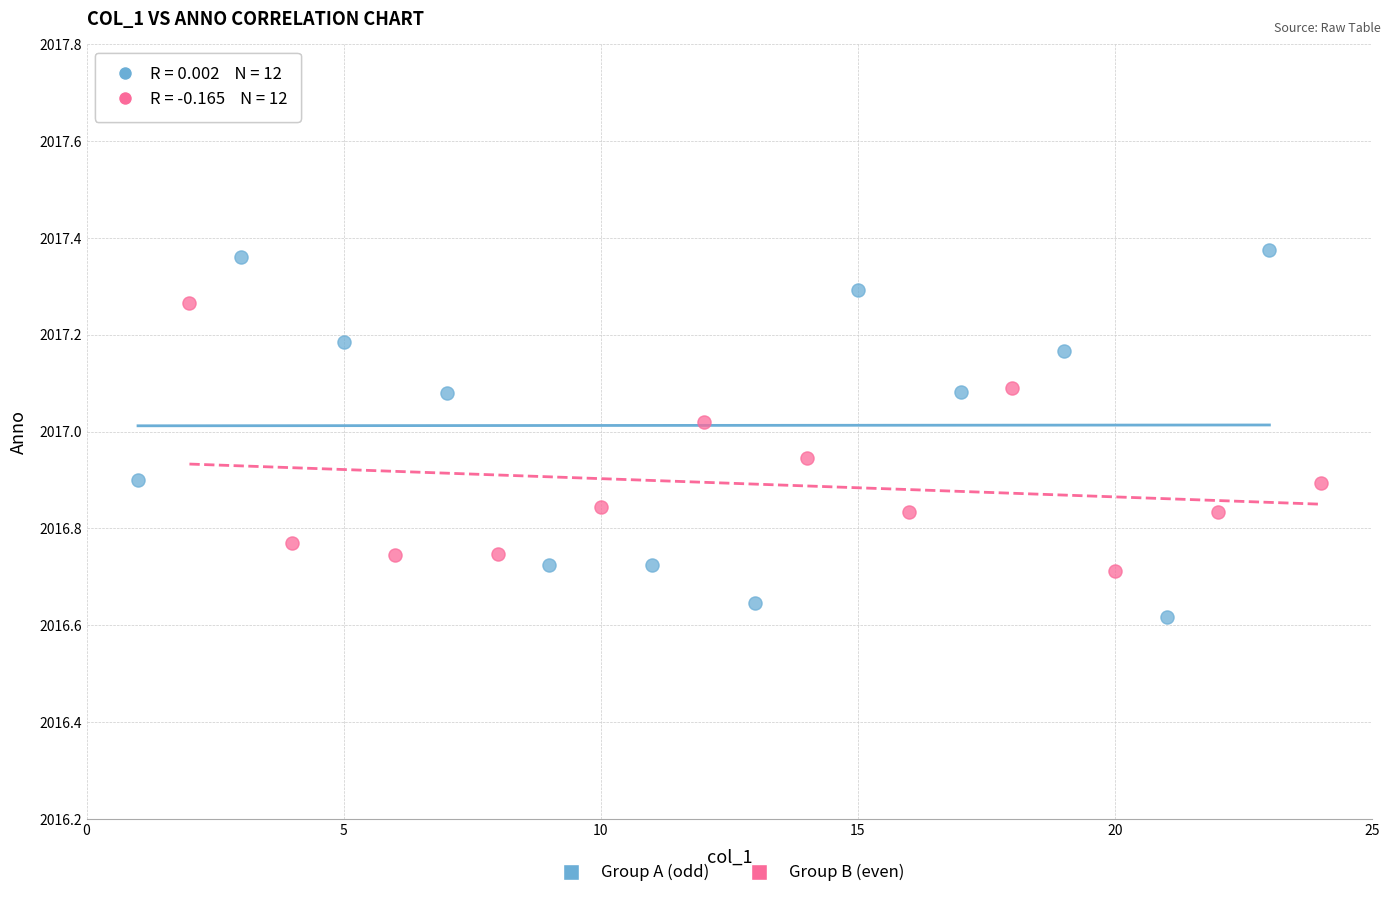

Which series has the largest Y range (max minus min)?

Group A (odd)